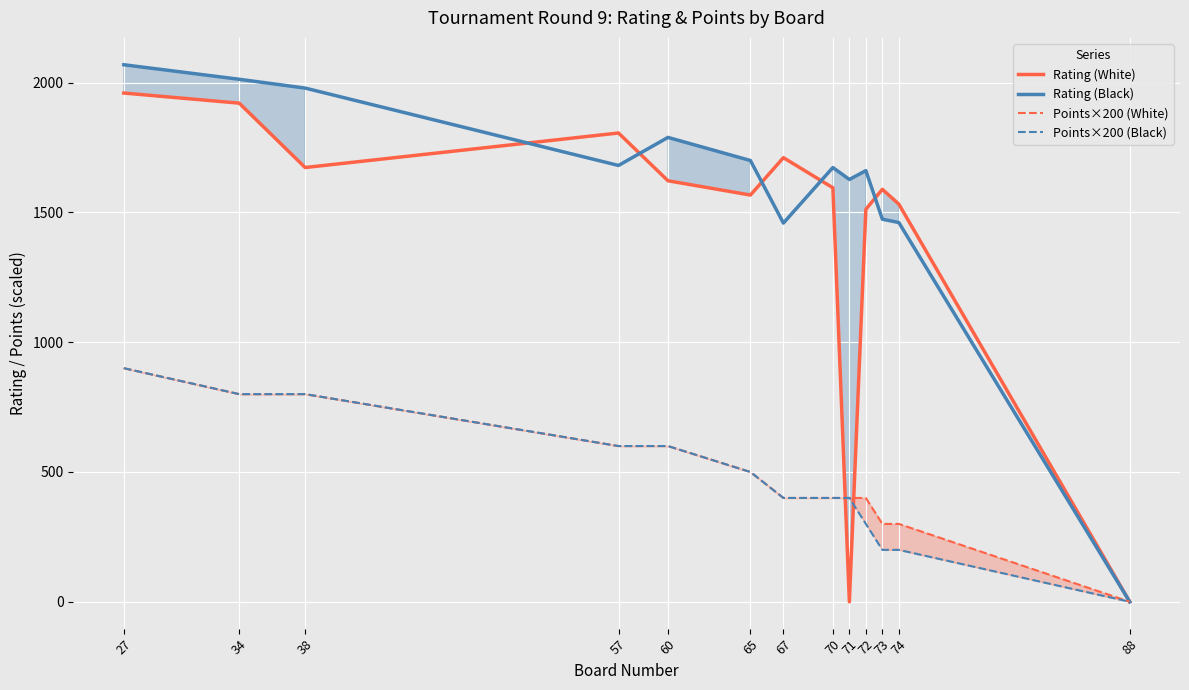

Rank the series by their maximum value, from highest to lowest.

Rating (Black), Rating (White), Points×200 (White), Points×200 (Black)